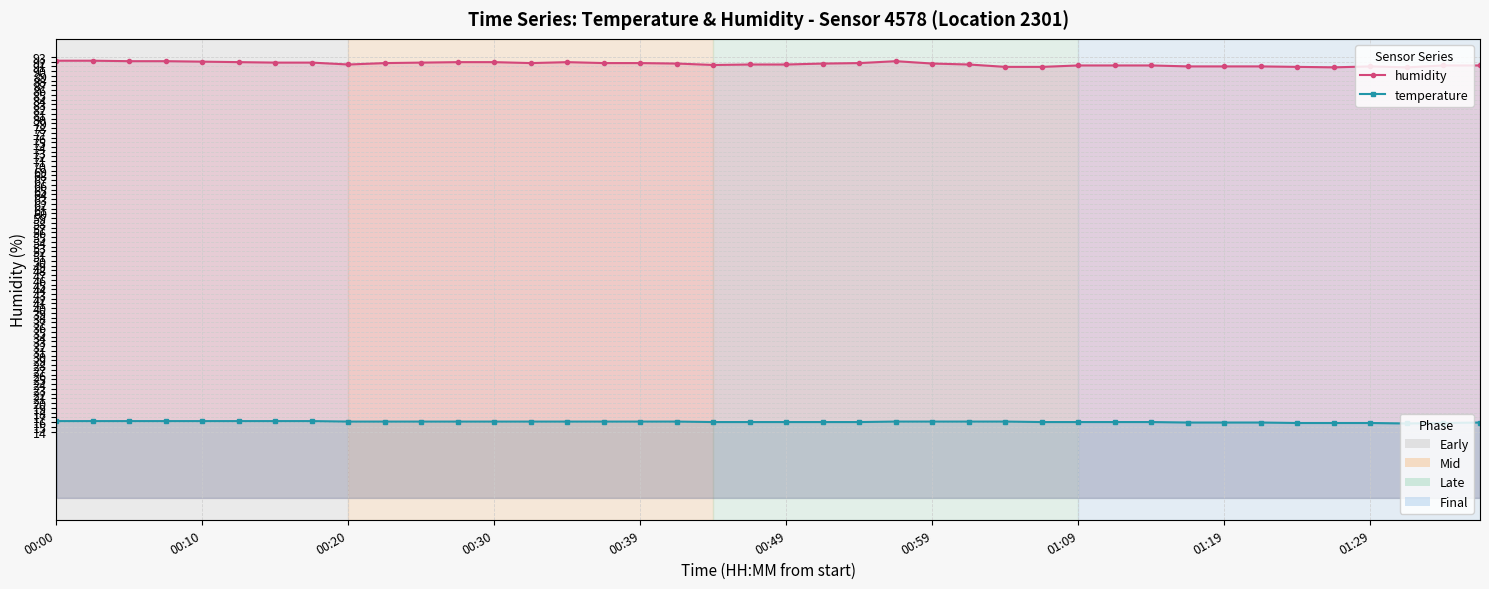

What is the difference between the maximum and second lowest values in the temperature series?

0.4